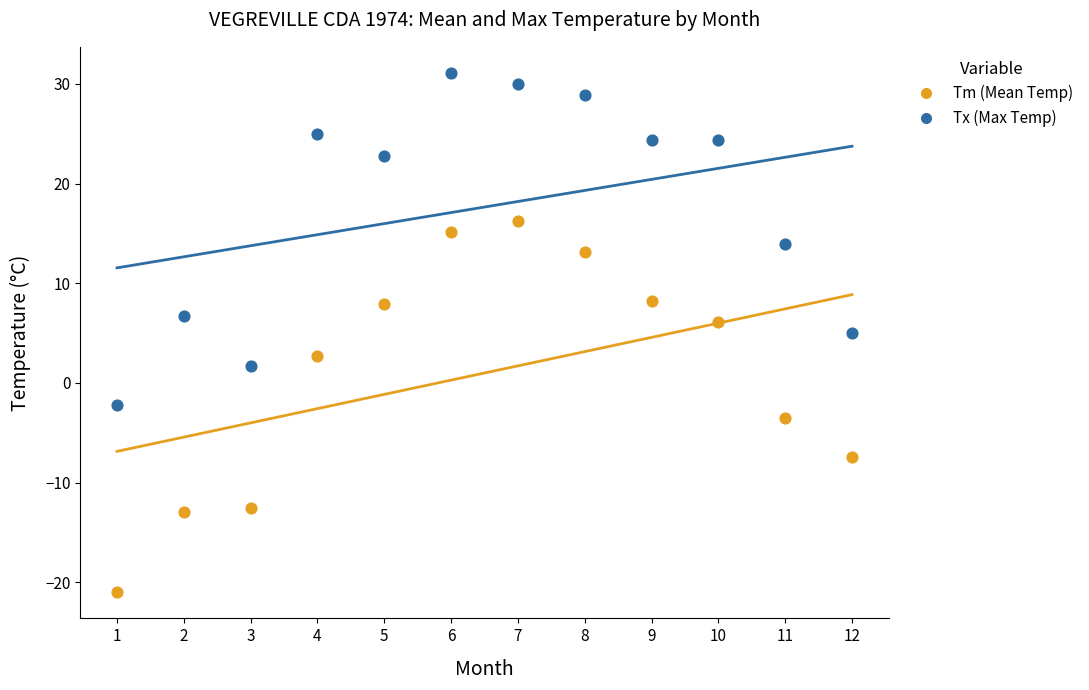

Across all data points, what is the range of X values (max minus min)?

11.0